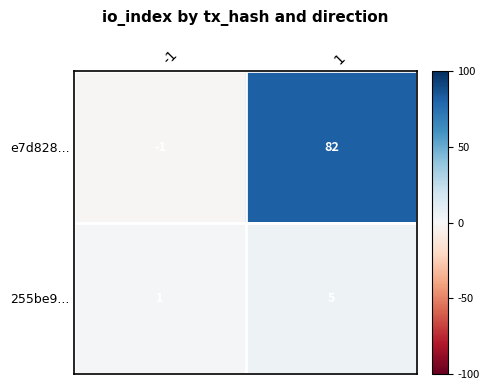

What is the greatest value displayed?

82